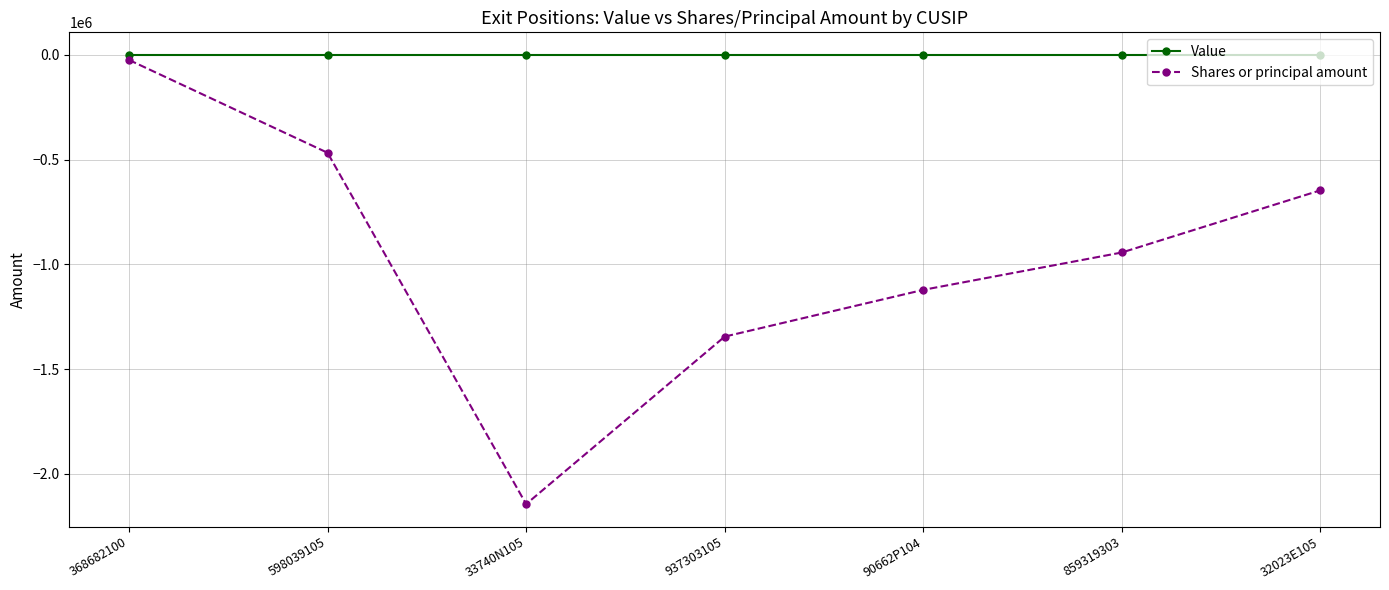

Does the chart have visible grid lines?

Yes